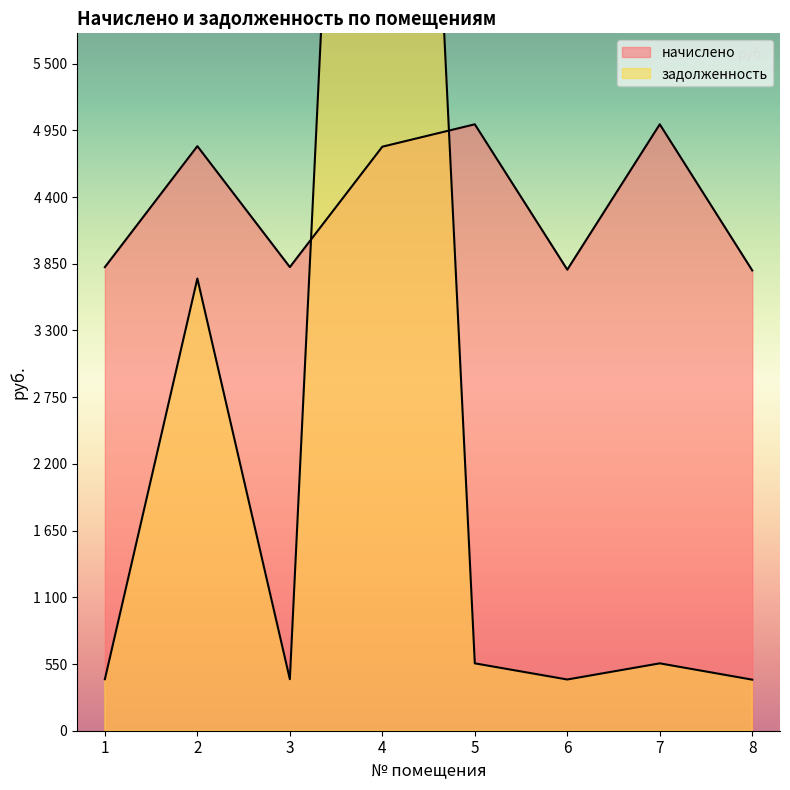

At which label is начислено closest to 4397?

4